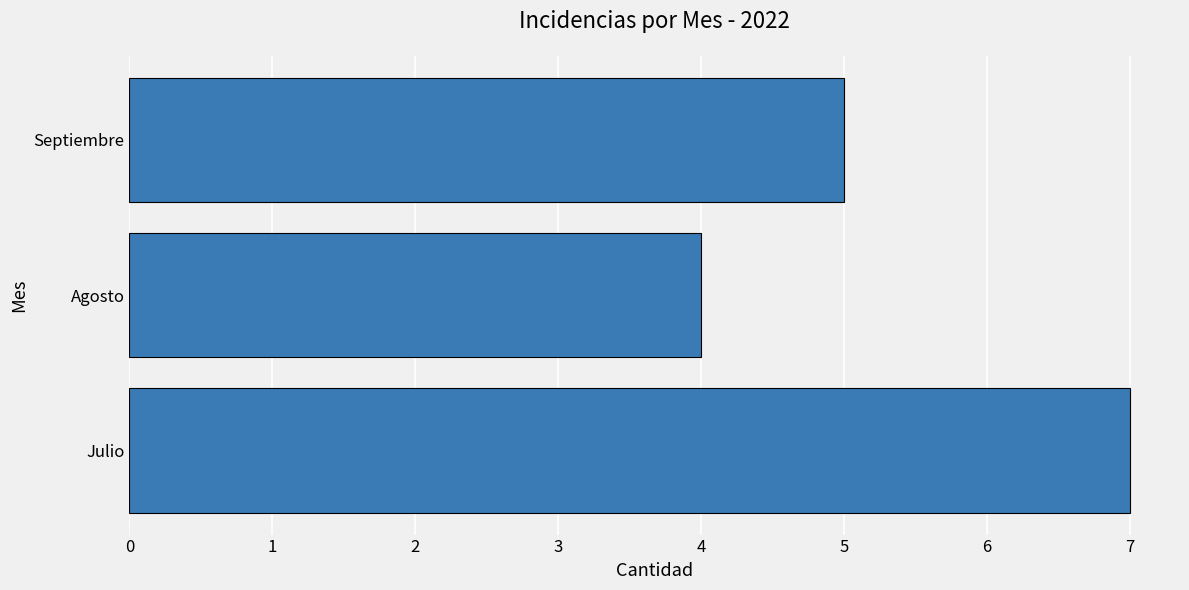

The value at Septiembre is 5. True or false?

True